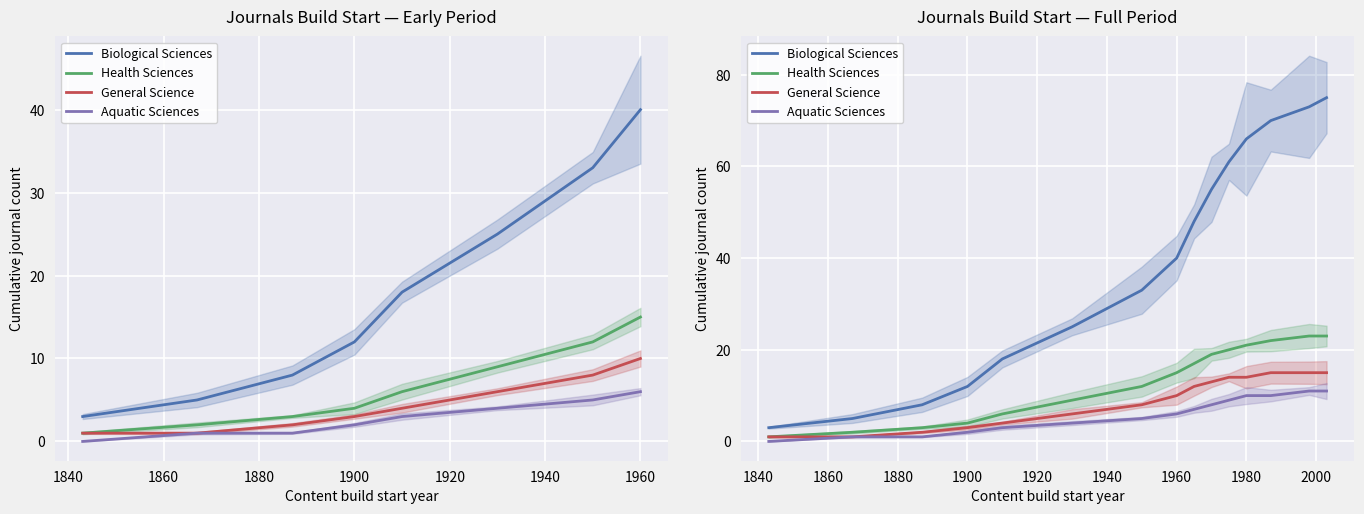

True or false: Aquatic Sciences and Health Sciences intersect in this chart.

False